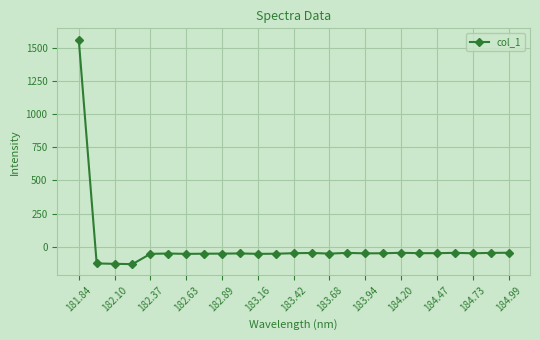

What is the value of the 24th point from the left?

-46.8